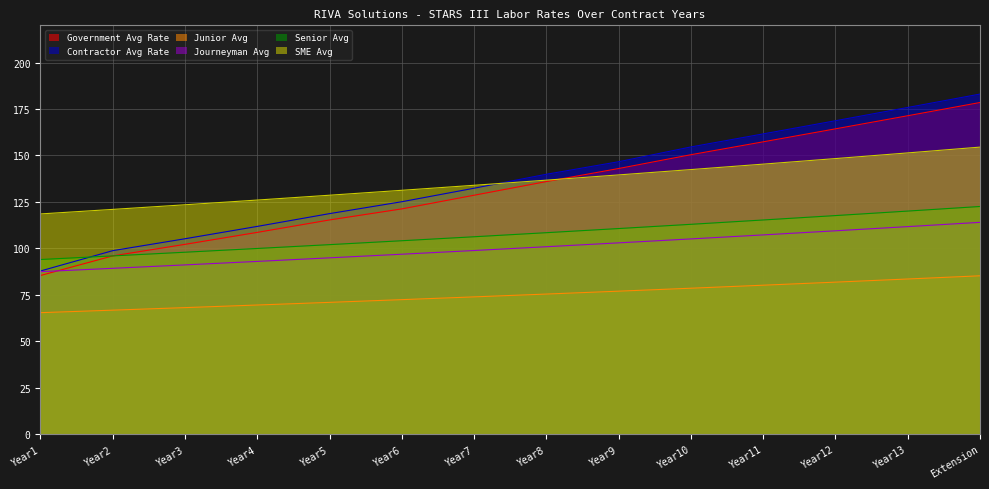

What is the difference between the Junior Avg values at Year4 and Year2?

2.8